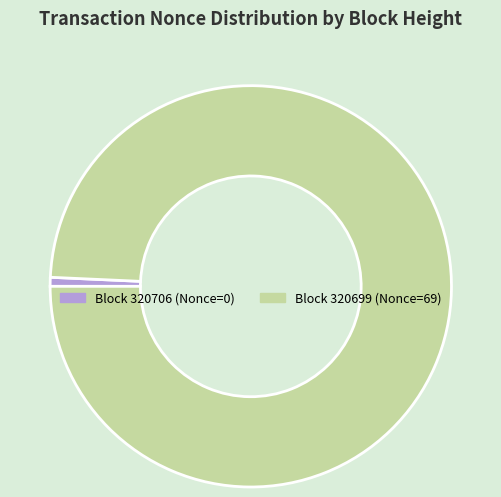

Is there a majority slice in this chart?

Yes